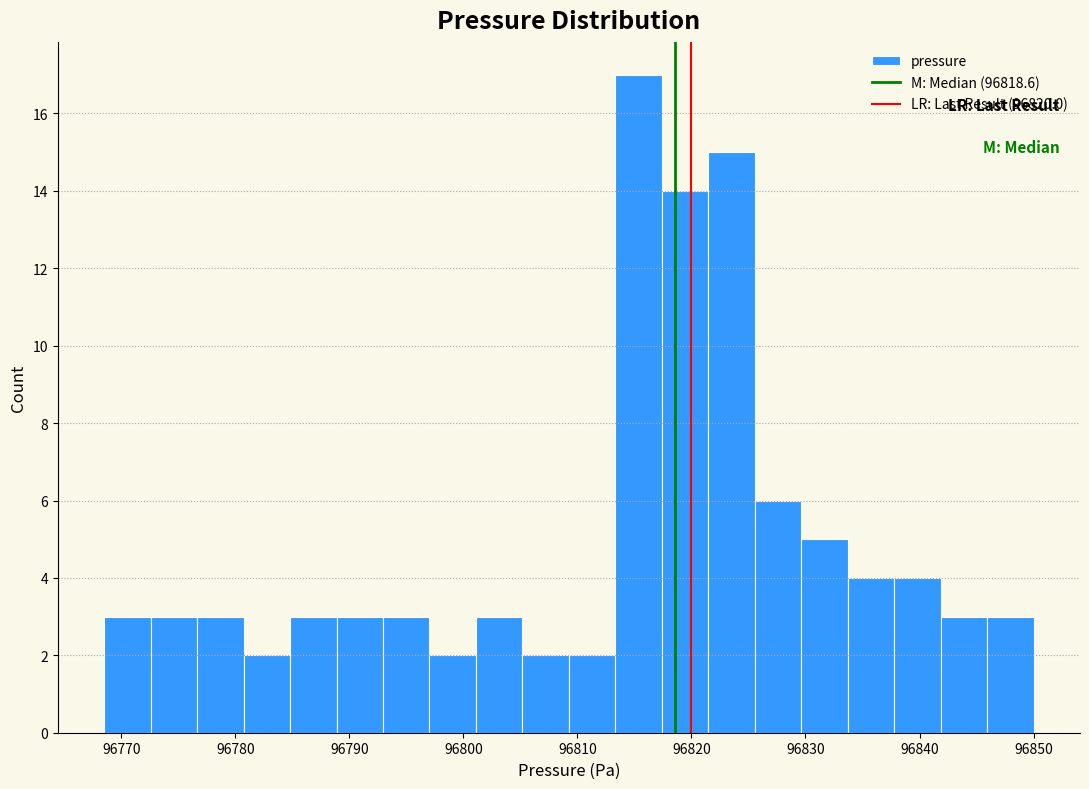

Reading left to right, transcribe this chart: for each bar, give the range it covers on the x-axis and its height. Neither the bar edges nor the heights are printed on the chart, so give them approximately, as read against the axes.

96769 to 96773: 3
96773 to 96777: 3
96777 to 96781: 3
96781 to 96785: 2
96785 to 96789: 3
96789 to 96793: 3
96793 to 96797: 3
96797 to 96801: 2
96801 to 96805: 3
96805 to 96809: 2
96809 to 96813: 2
96813 to 96817: 17
96817 to 96821: 14
96821 to 96826: 15
96826 to 96830: 6
96830 to 96834: 5
96834 to 96838: 4
96838 to 96842: 4
96842 to 96846: 3
96846 to 96850: 3